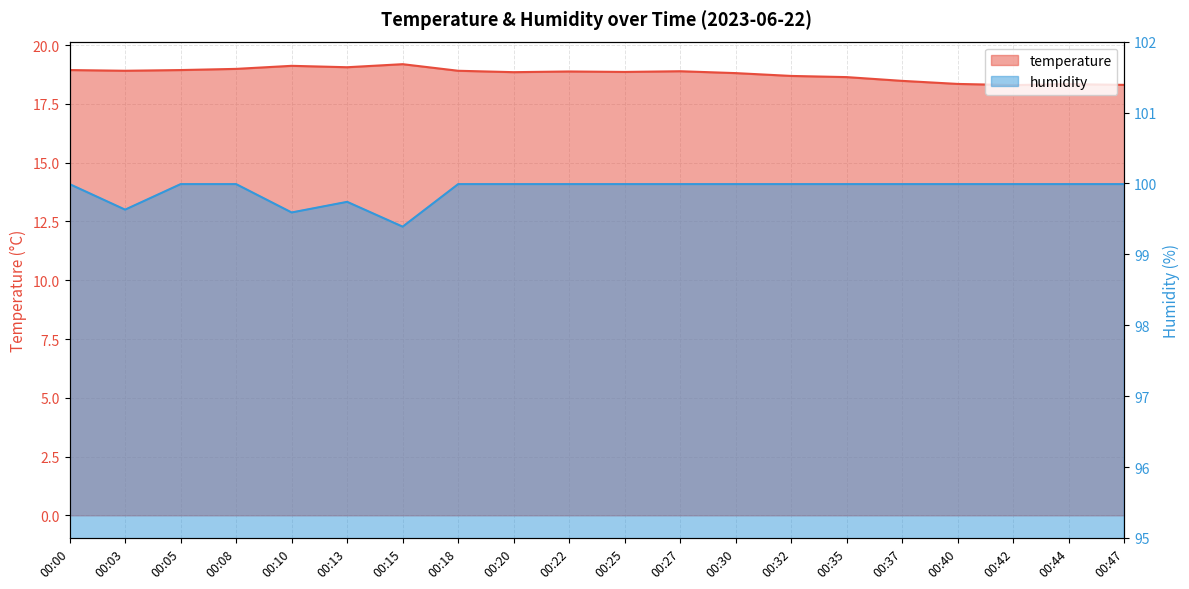

What is the average value of the temperature series?

18.8